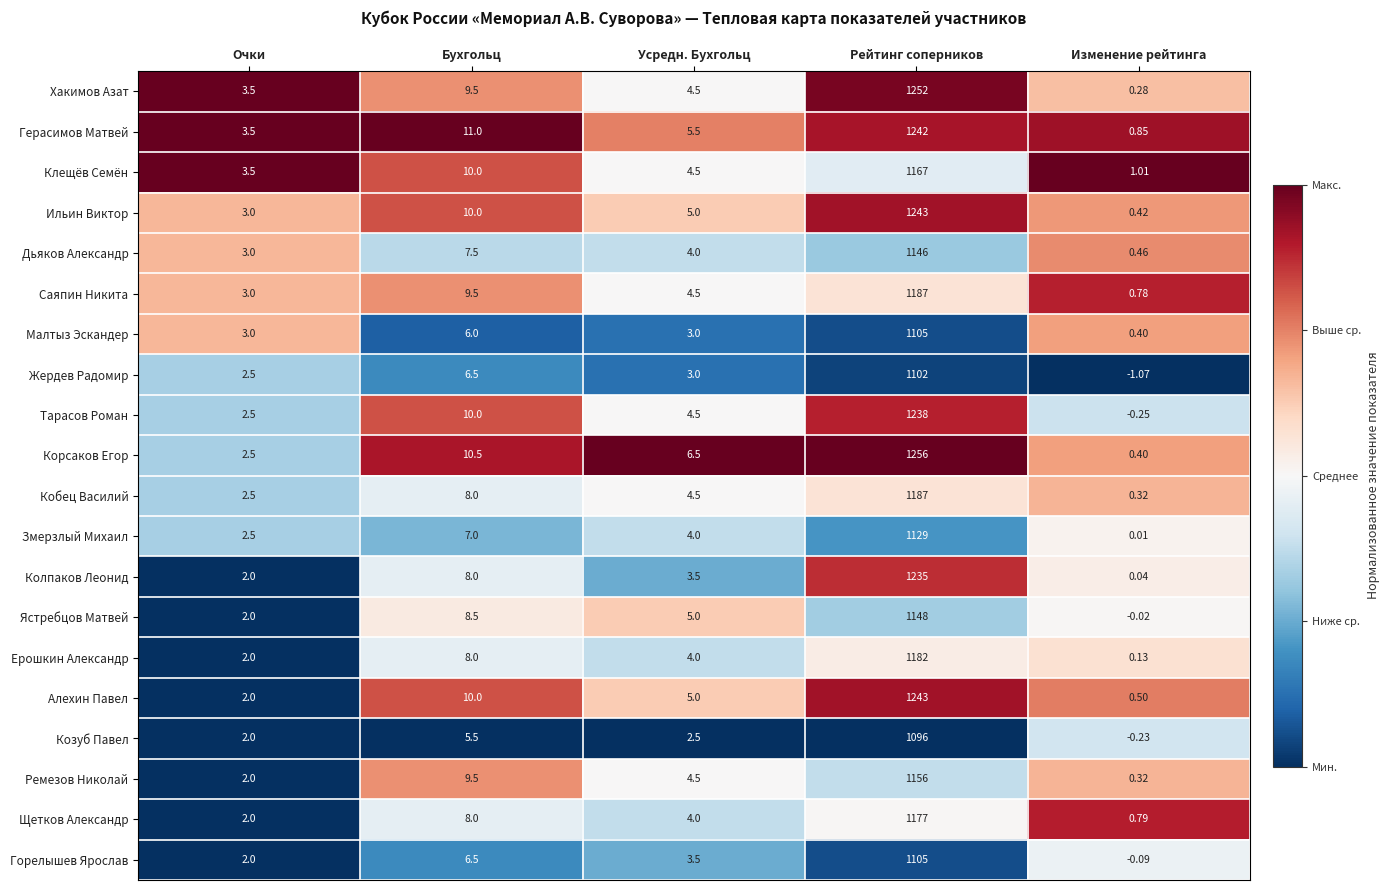

Which label corresponds to the smallest value in the chart?

Изменение рейтинга